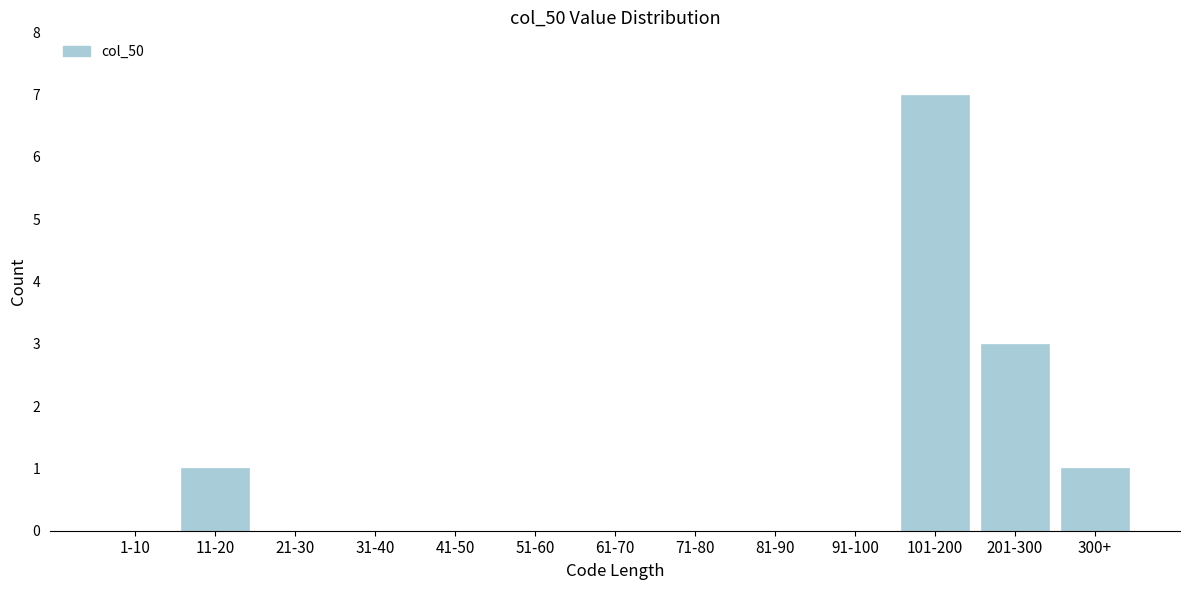

Reading right to left, list all the values displayed in this chart.

300+=1	201-300=3	101-200=7	91-100=0	81-90=0	71-80=0	61-70=0	51-60=0	41-50=0	31-40=0	21-30=0	11-20=1	1-10=0